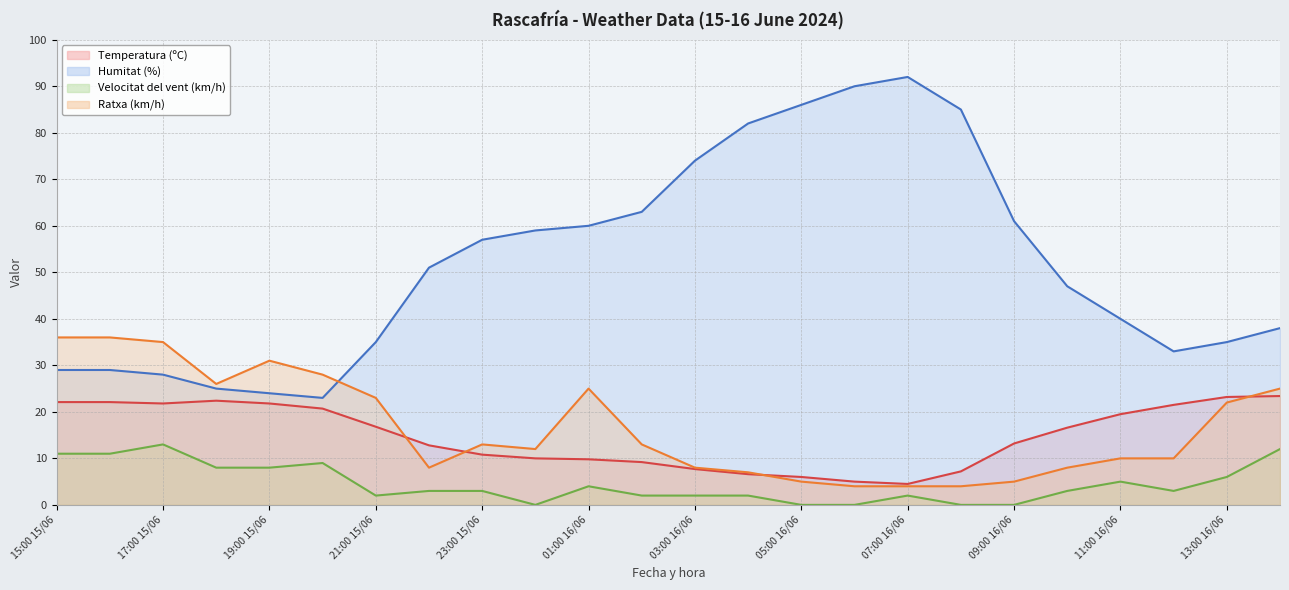

What is the average value of the Temperatura (ºC) series?

14.8